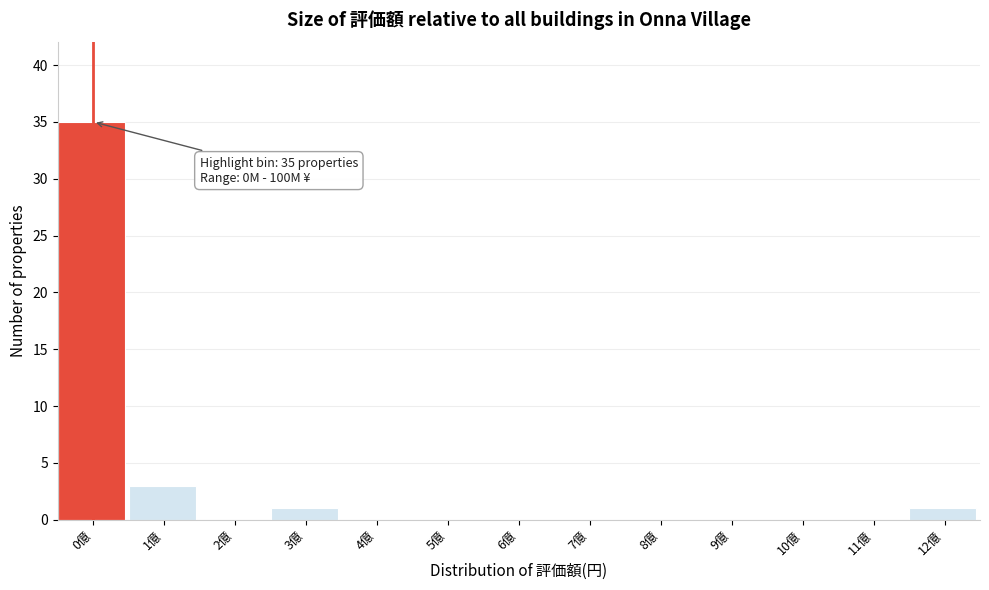

Reading right to left, transcribe all the data shown in this chart.

12億=1	11億=0	10億=0	9億=0	8億=0	7億=0	6億=0	5億=0	4億=0	3億=1	2億=0	1億=3	0億=35